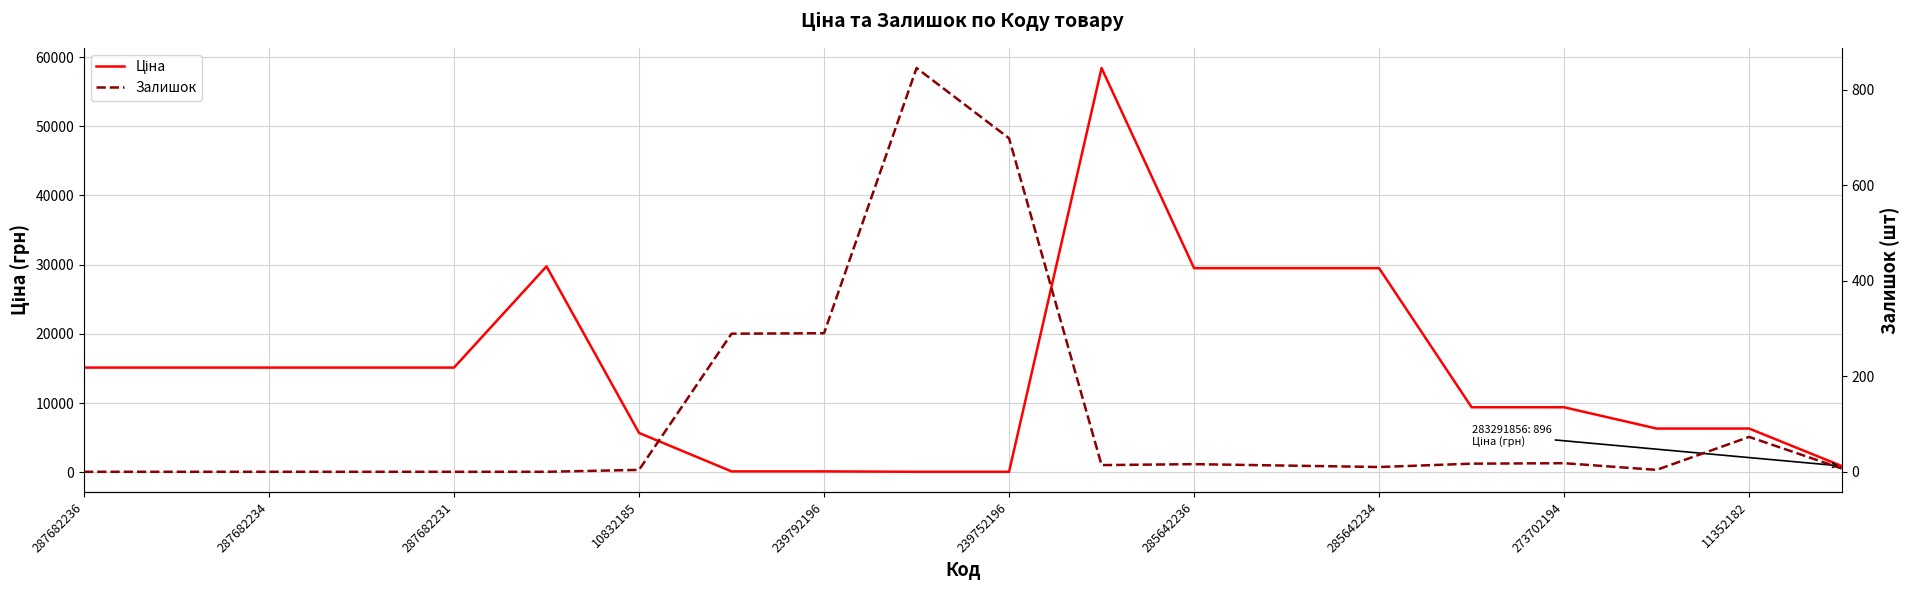

Reading left to right, transcribe all the data shown in this chart.

Ціна: 15120.0	15120.0	15120.0	15120.0	15120.0	29747.2	5673.8	114.1	114.1	57.0	57.0	58426.5	29491.5	29491.5	29491.5	9384.0	9384.0	6308.8	6308.8	895.9
Залишок: 0.0	0.0	0.0	0.0	0.0	0.0	4.0	289.0	290.0	845.0	698.0	14.0	16.0	13.0	10.0	17.0	18.0	4.0	73.0	7.0